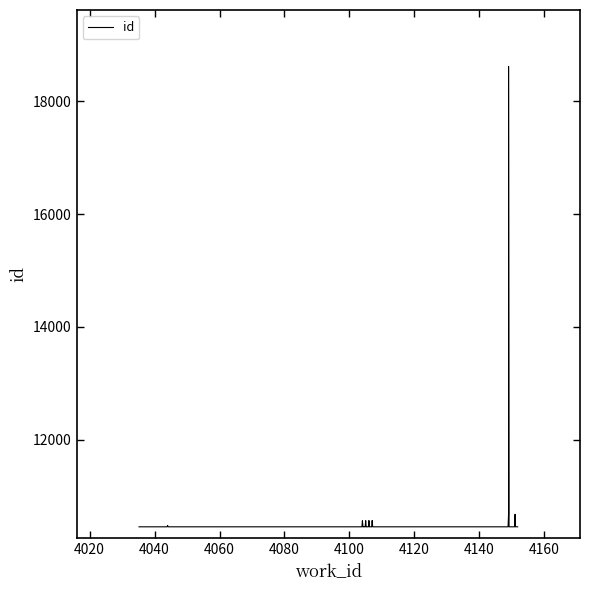

The chart shows a value of 10562 at 4105. True or false?

True